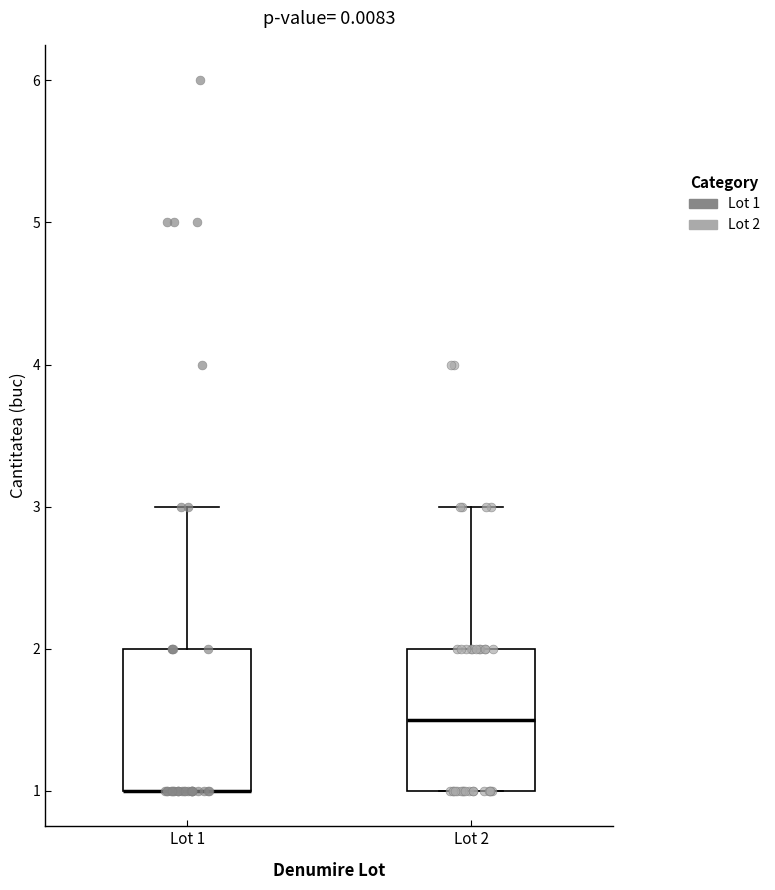

Reading left to right, transcribe this box plot: for each box, give where its median line is, the range the box spans, and where its two whiskers end, as read against the y-axis. The values are not printed on the chart, so give them approximately, as read against the axis.

Lot 1: median 1.0 (drawn on the box's lower edge), box 1.0 to 2.0, whiskers 1.0 to 3.0
Lot 2: median 1.5, box 1.0 to 2.0, whiskers 1.0 to 3.0